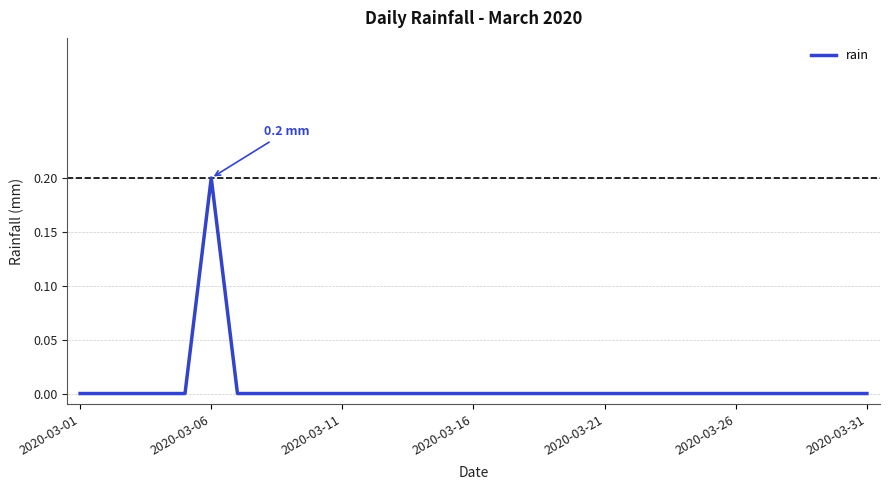

How many values are between 0 and 1?

31